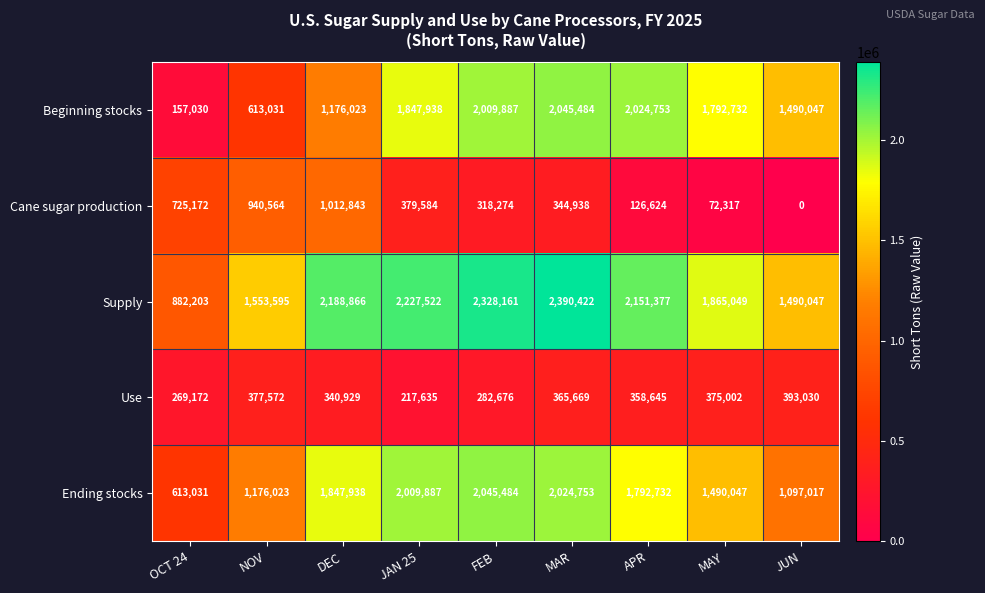

What is the maximum value shown in the chart?

2390422